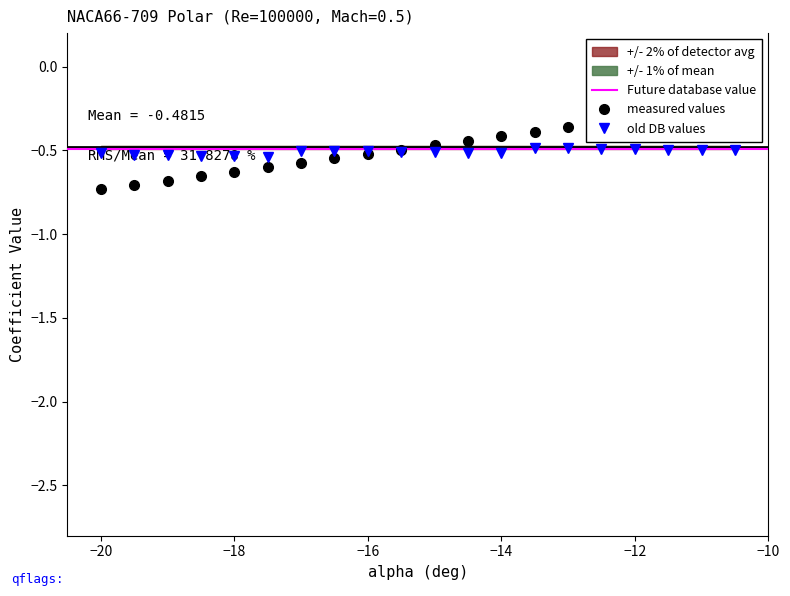

What value does the Cl series have at -17?

-0.6